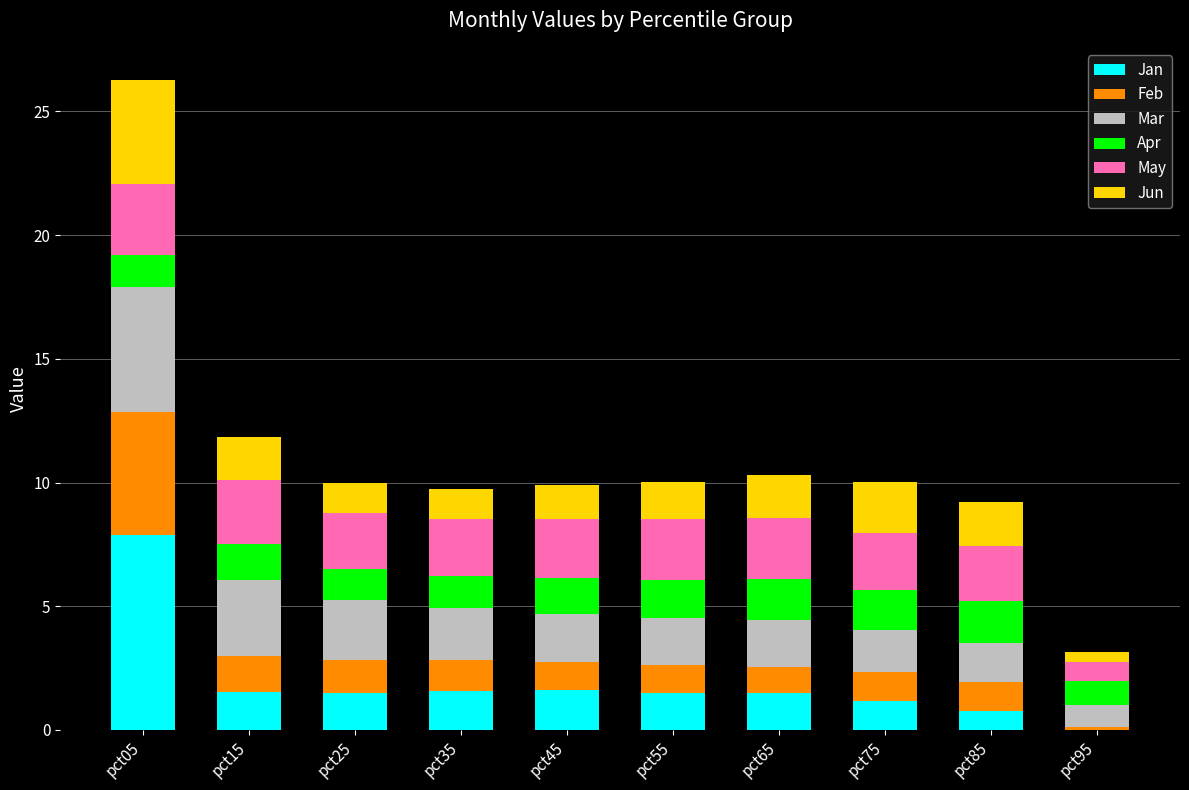

At which category is the sum across all series the highest?

pct05